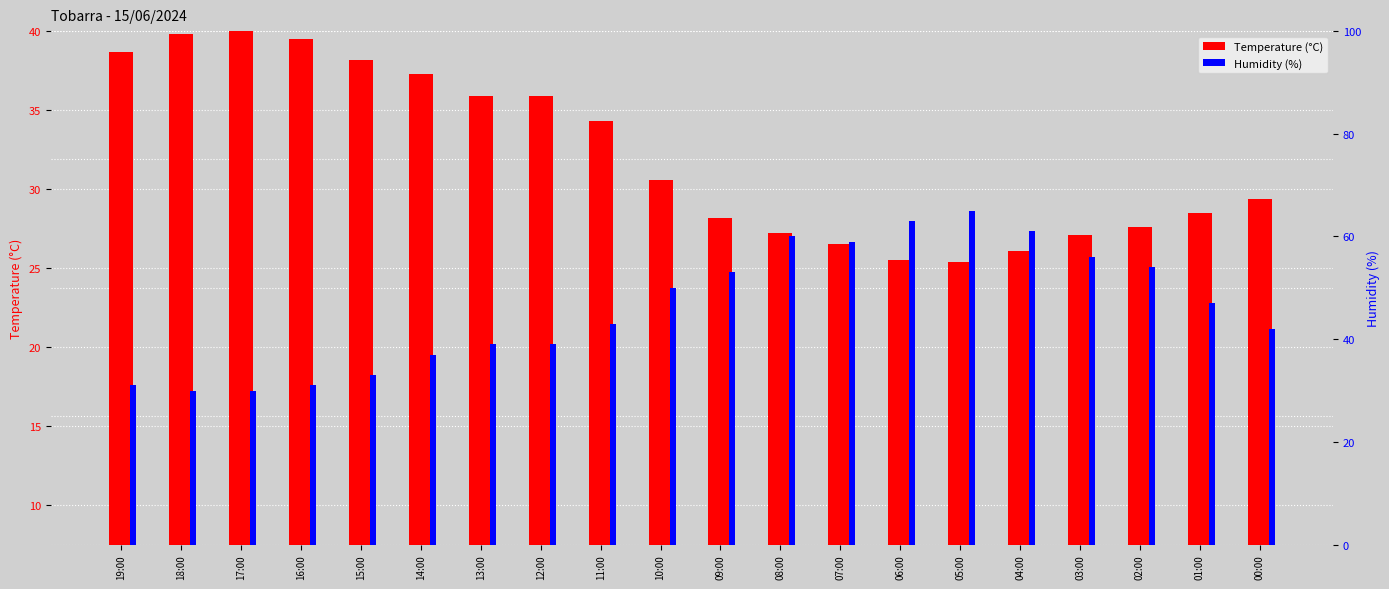

At 00:00, list the series in order from largest to smallest.

Humidity (%), Temperature (°C)